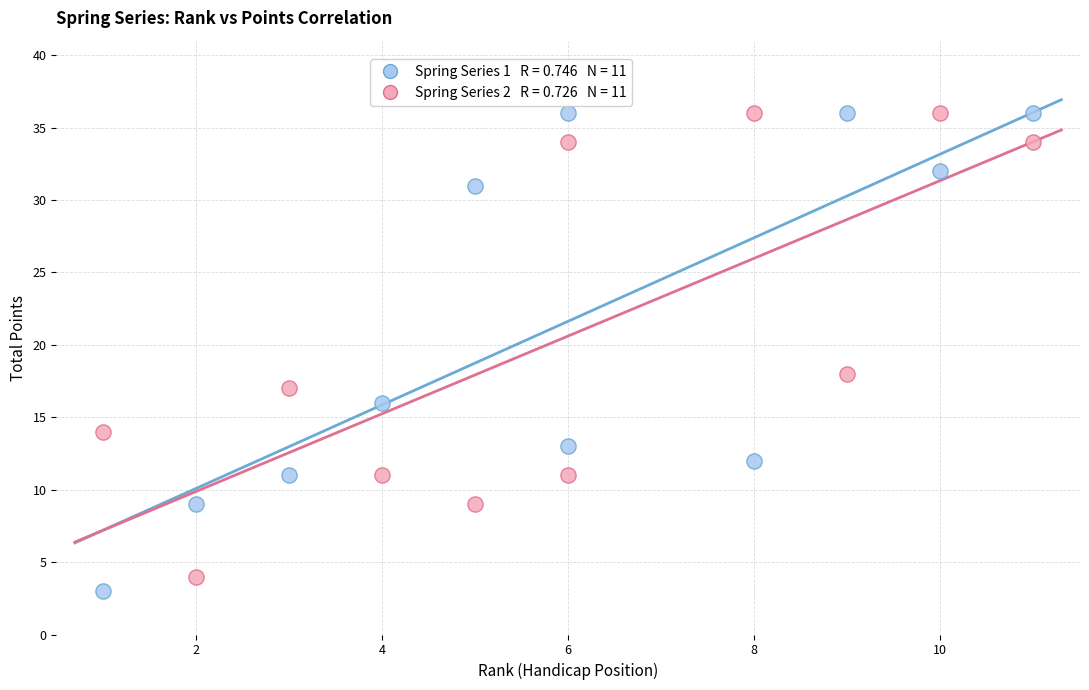

Across all data points, what is the range of X values (max minus min)?

10